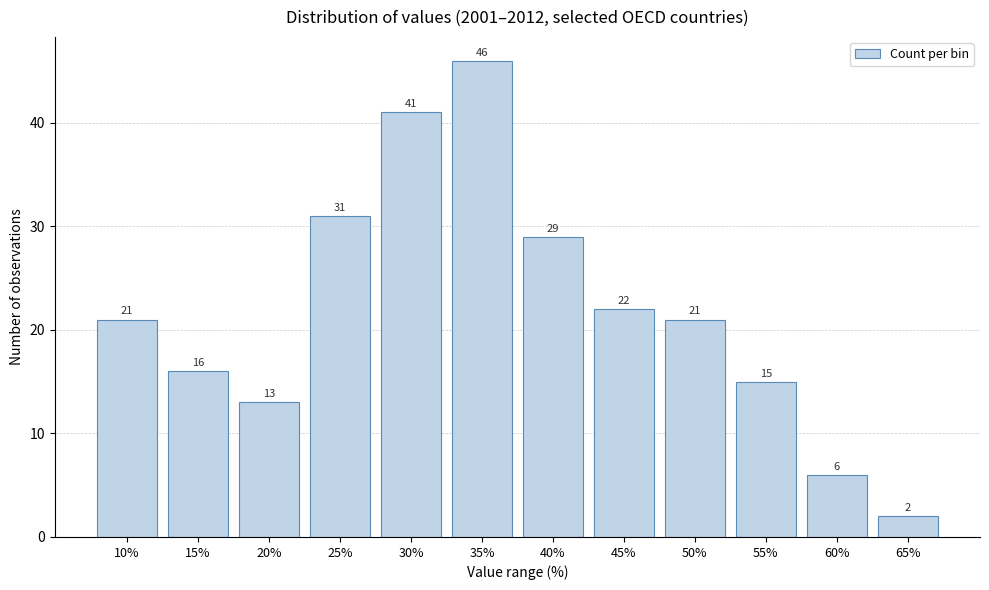

Reading left to right, list all the values displayed in this chart.

10%=21	15%=16	20%=13	25%=31	30%=41	35%=46	40%=29	45%=22	50%=21	55%=15	60%=6	65%=2